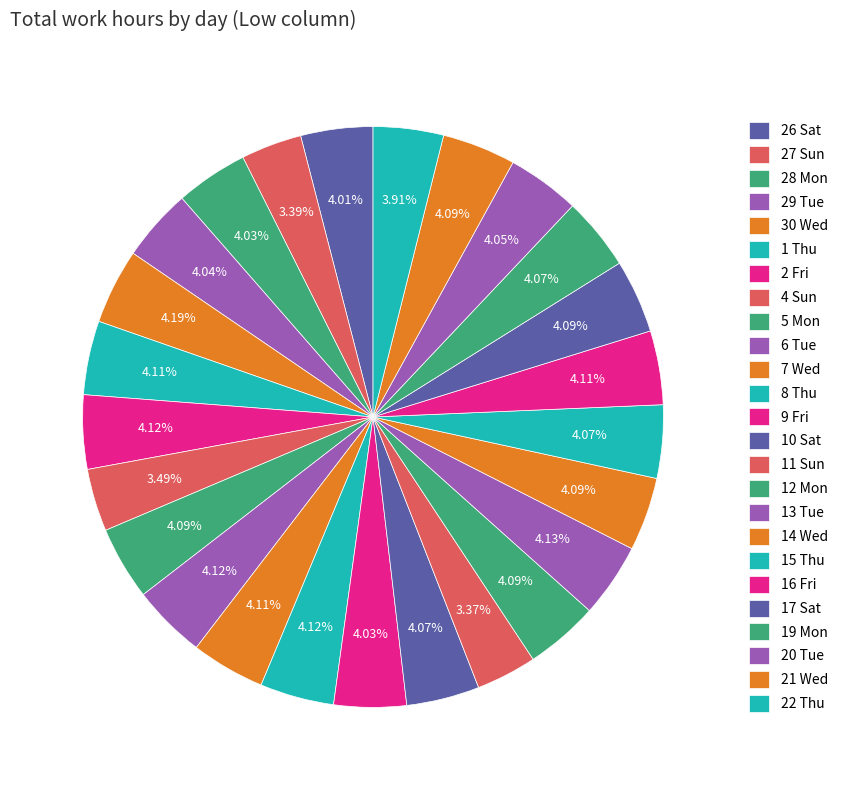

How many slices are in this pie chart?

25